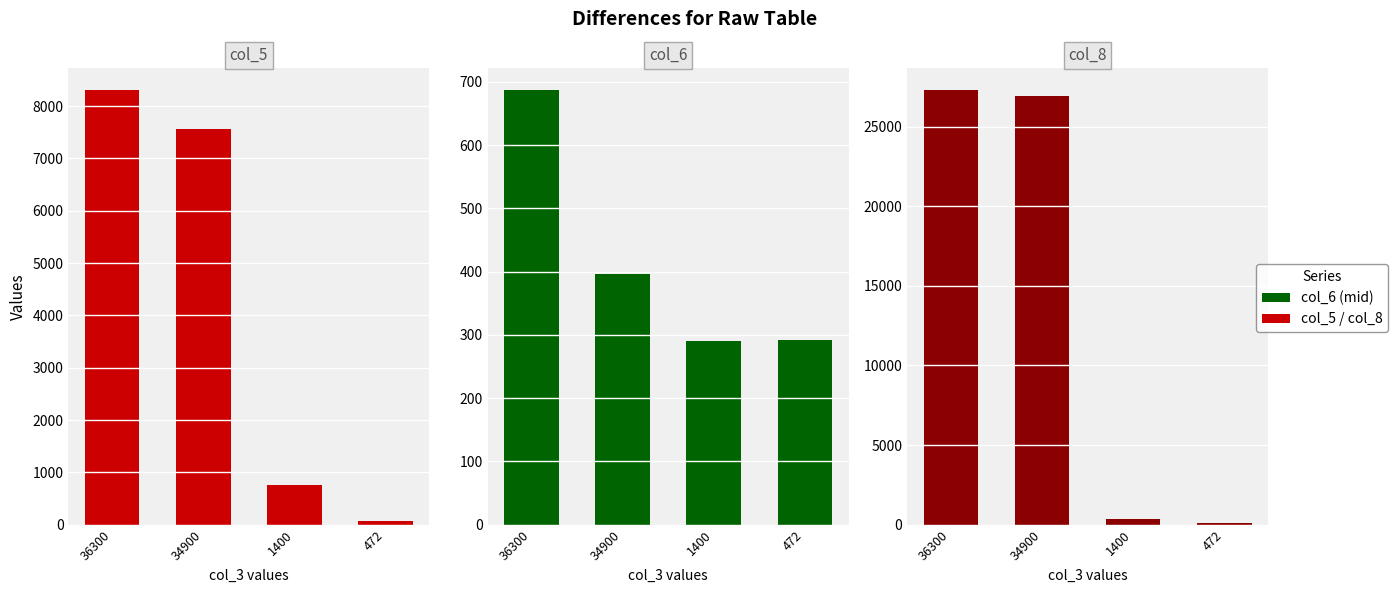

What is the value of the col_6 bar at the 3rd from the left?

290